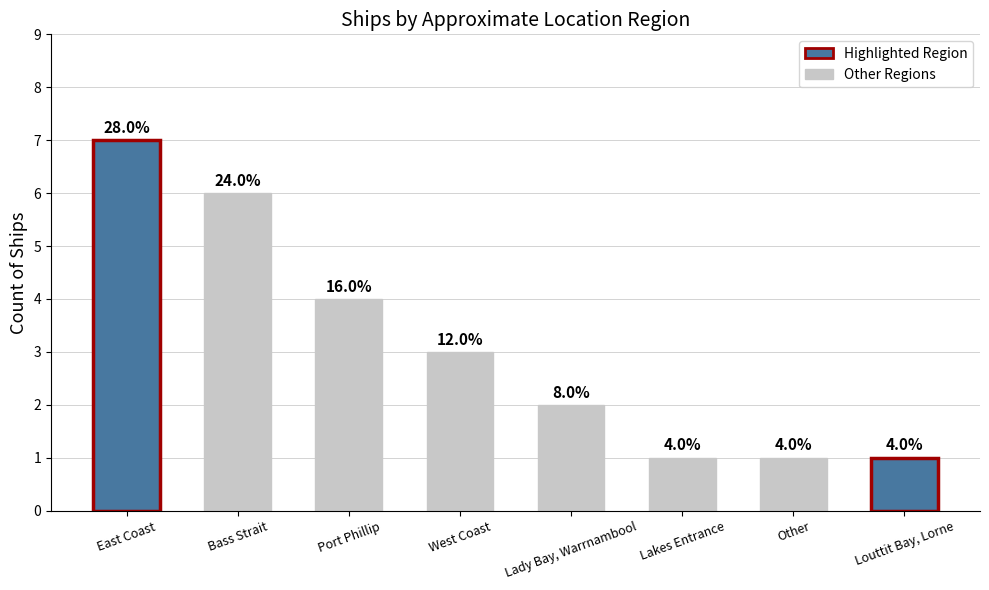

Which category has the highest value across all series?

East Coast